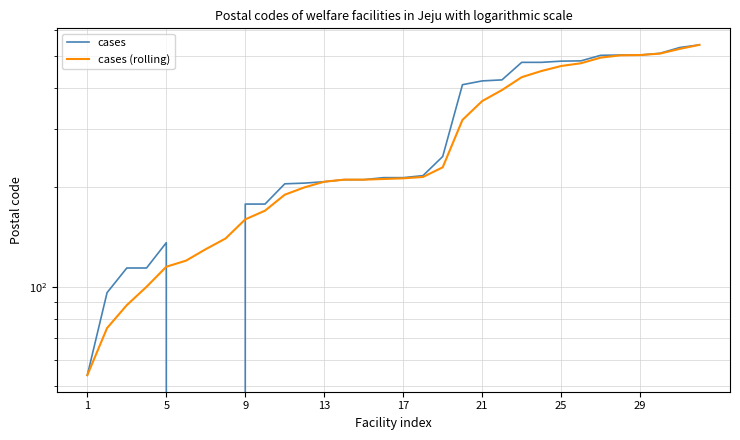

Which has a higher value, 9 or 20?

20